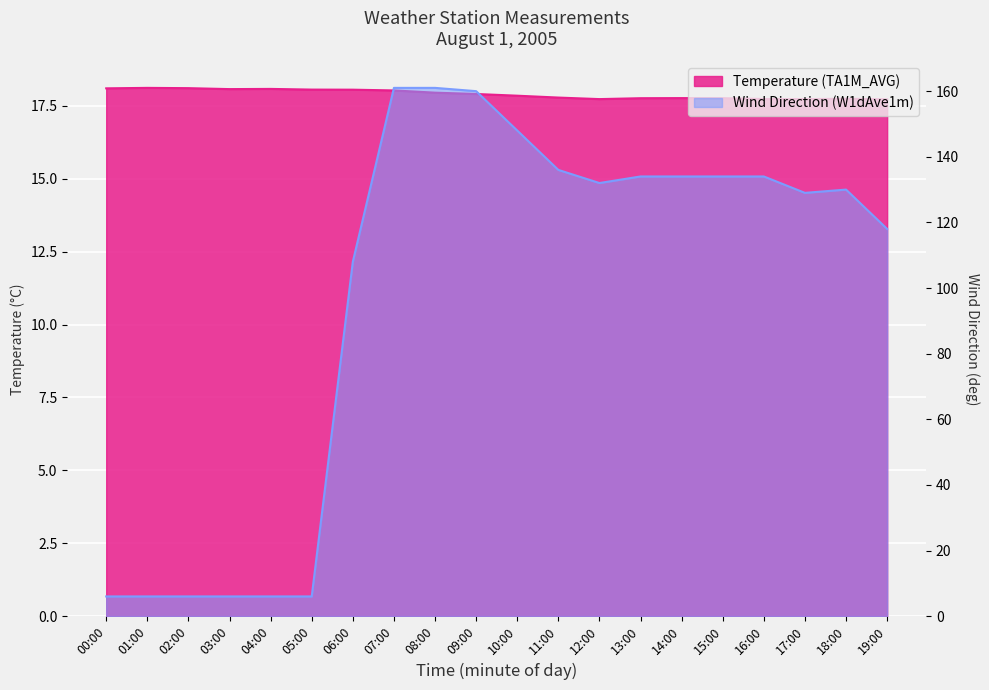

Reading left to right, list all the values displayed in this chart.

Temperature (TA1M_AVG): 18.1	18.1	18.1	18.1	18.1	18.1	18.1	18.0	18.0	17.9	17.8	17.8	17.7	17.8	17.8	17.8	17.7	17.7	17.7	17.7
Wind Direction (W1dAve1m): 6.0	6.0	6.0	6.0	6.0	6.0	108.0	161.0	161.0	160.0	148.0	136.0	132.0	134.0	134.0	134.0	134.0	129.0	130.0	118.0